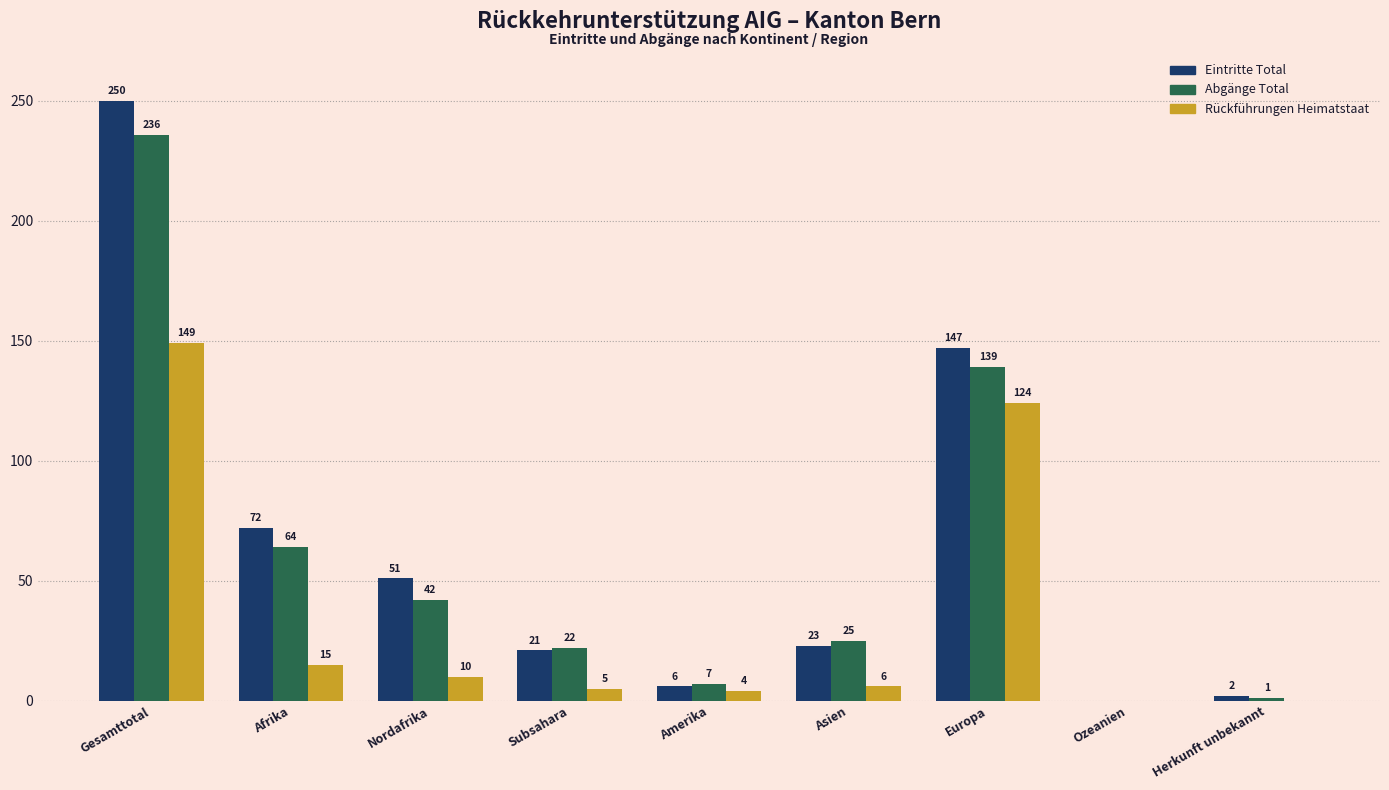

Reading left to right, what are all the values shown in this chart?

Eintritte Total: Gesamttotal=250	Afrika=72	Nordafrika=51	Subsahara=21	Amerika=6	Asien=23	Europa=147	Ozeanien=0	Herkunft unbekannt=2
Abgänge Total: Gesamttotal=236	Afrika=64	Nordafrika=42	Subsahara=22	Amerika=7	Asien=25	Europa=139	Ozeanien=0	Herkunft unbekannt=1
Rückführungen Heimatstaat: Gesamttotal=149	Afrika=15	Nordafrika=10	Subsahara=5	Amerika=4	Asien=6	Europa=124	Ozeanien=0	Herkunft unbekannt=0